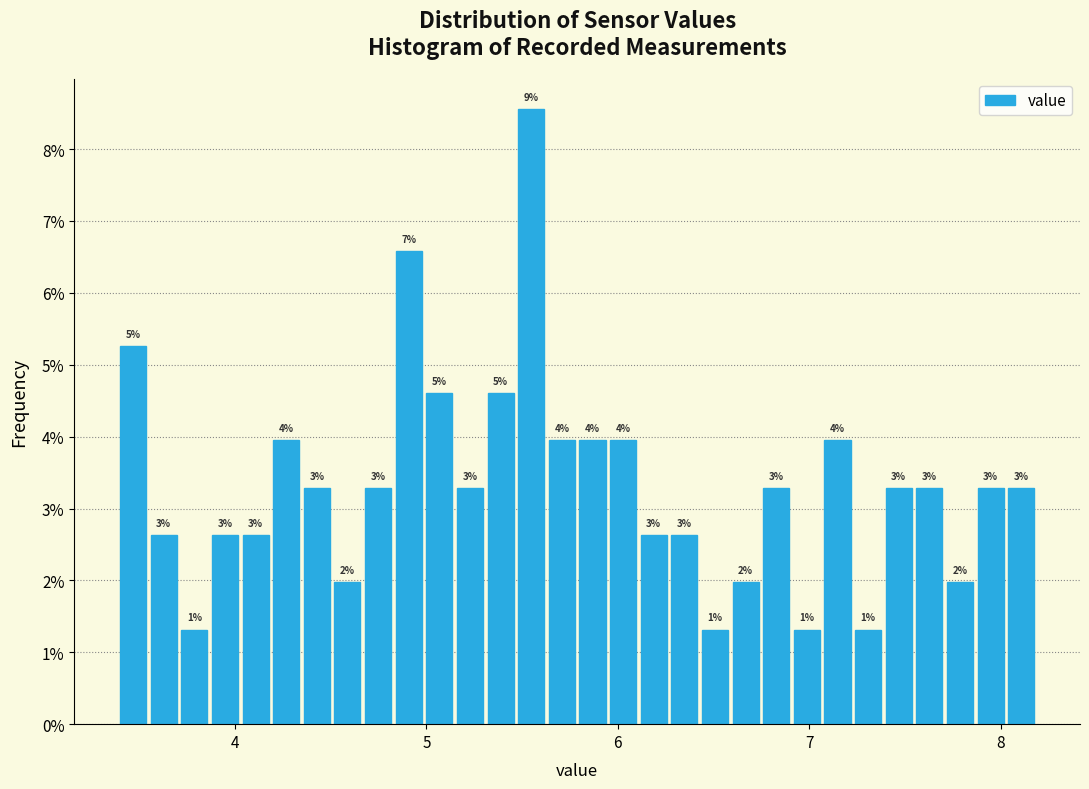

Read against the x-axis, roughly where is the centre of the tallest bar?

5.5